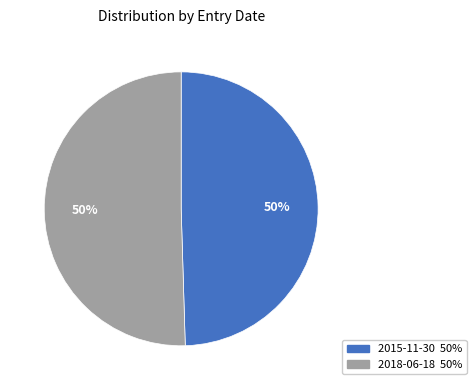

To the nearest percent, what is the average slice percentage?

50%